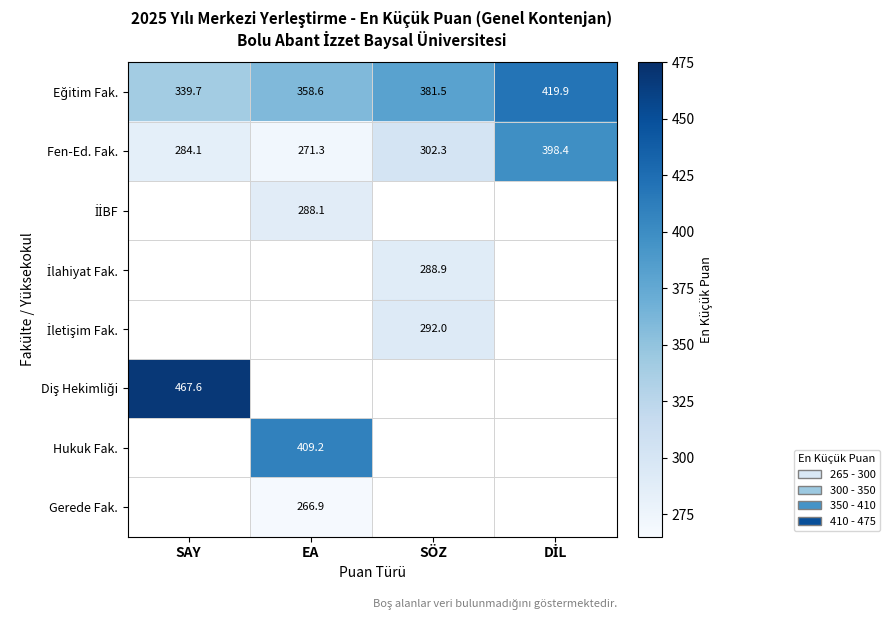

True or false: Fen-Ed. Fak. has a value of 353.9 at EA.

False